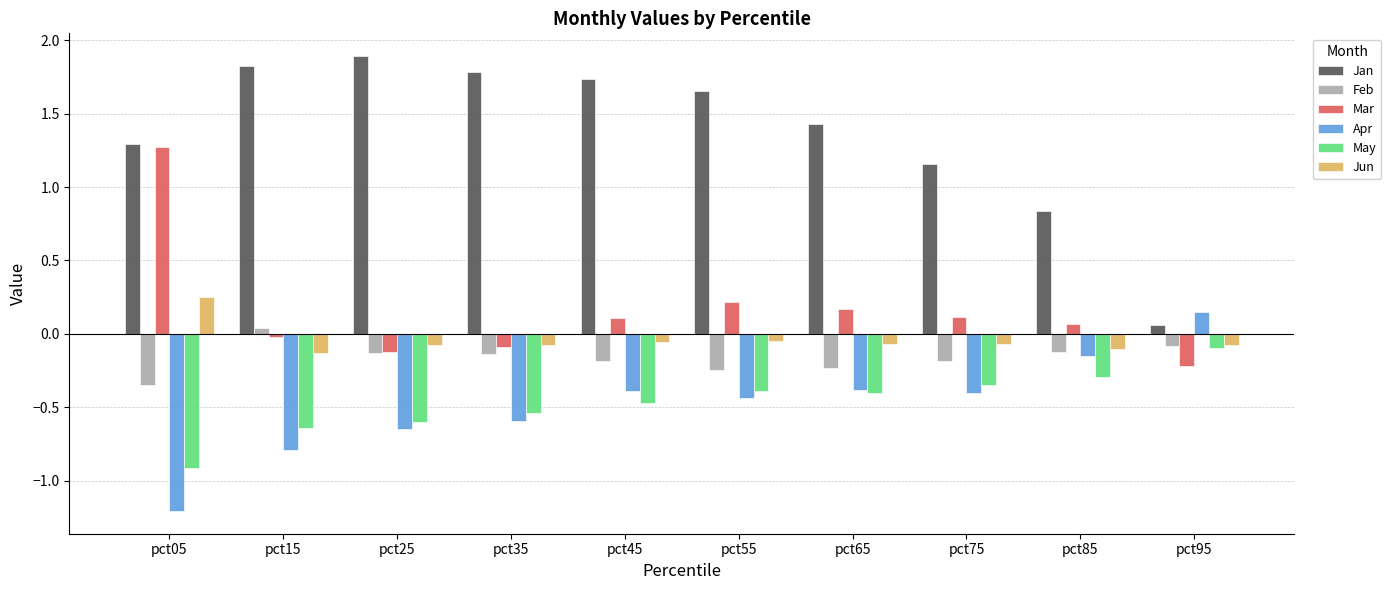

At which label does Mar reach its minimum?

pct95